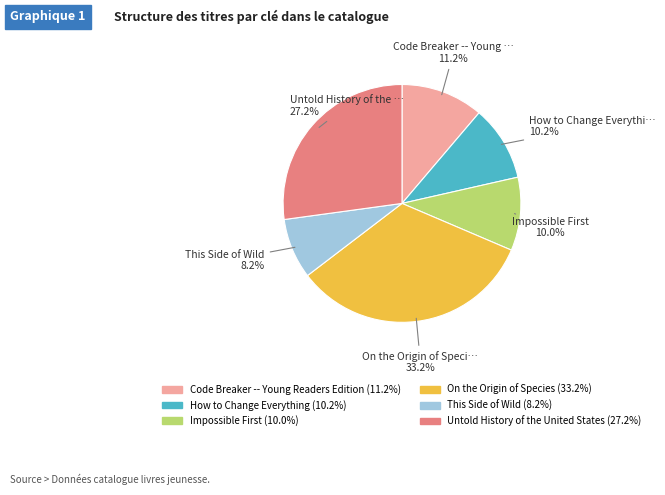

What is the smallest slice in the pie chart?

This Side of Wild